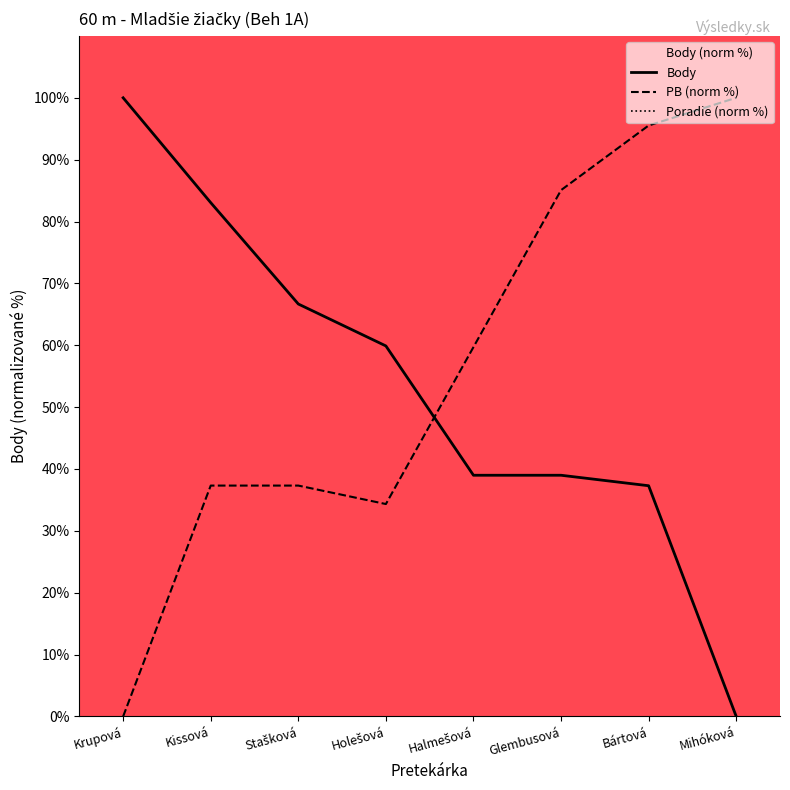

Count the number of data series in this chart.

3